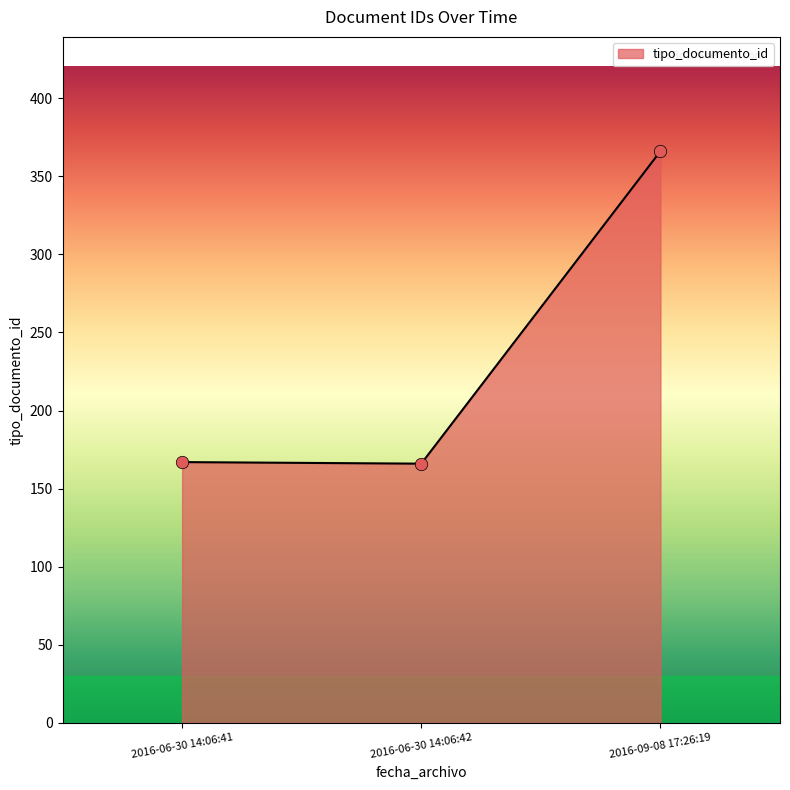

What is the change in value from 2016-06-30 14:06:42 to 2016-09-08 17:26:19?

+200